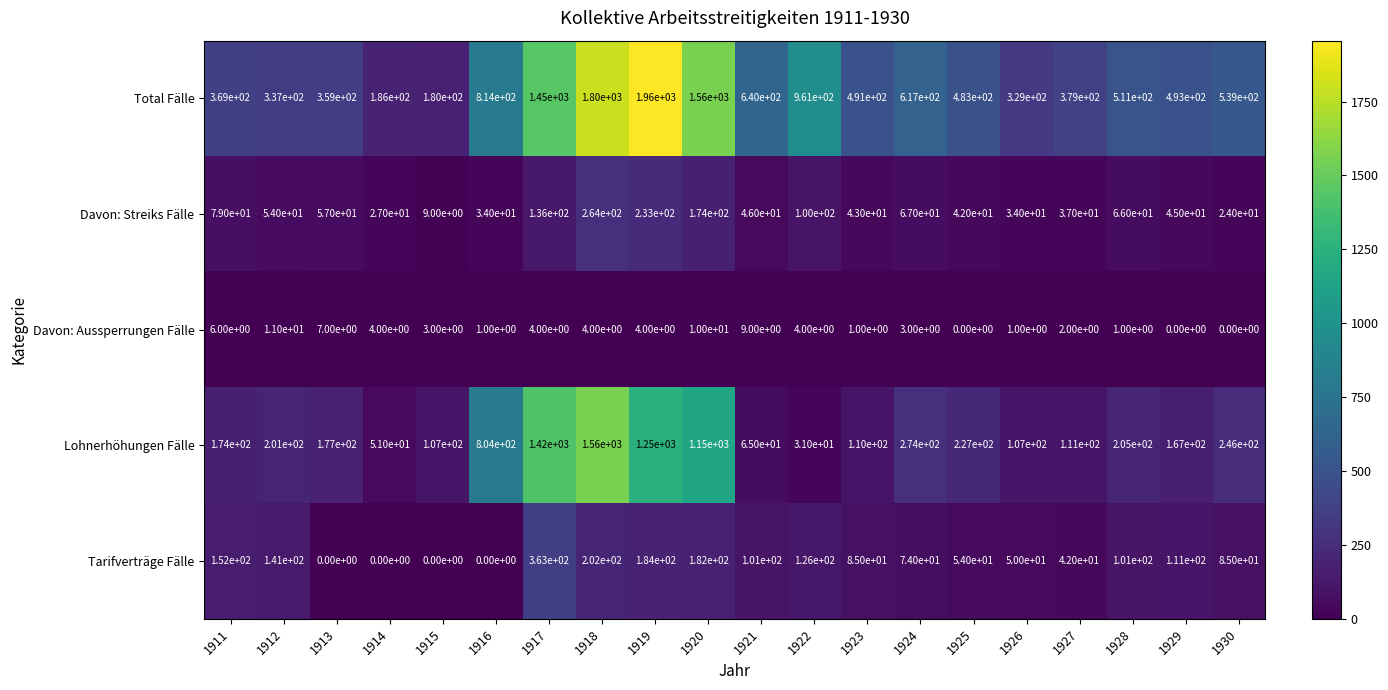

At which category is the sum across all series the highest?

1918